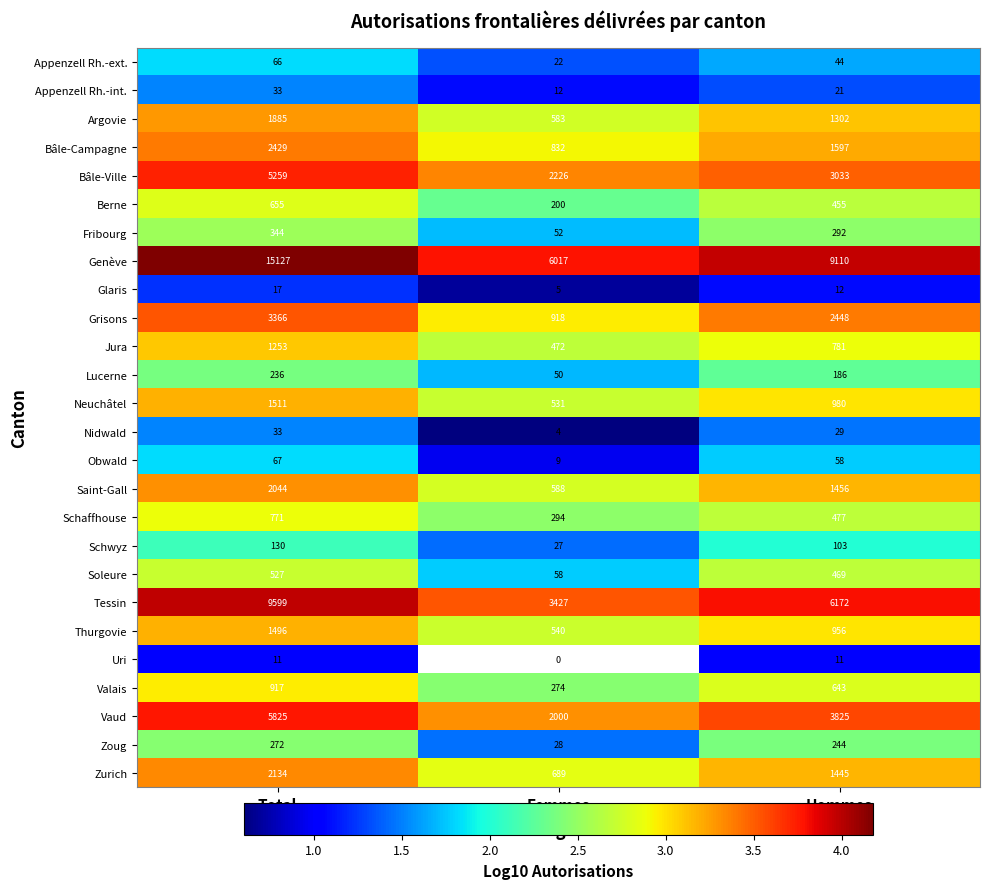

At Hommes, list the series in order from smallest to largest.

Uri, Glaris, Appenzell Rh.-int., Nidwald, Appenzell Rh.-ext., Obwald, Schwyz, Lucerne, Zoug, Fribourg, Berne, Soleure, Schaffhouse, Valais, Jura, Thurgovie, Neuchâtel, Argovie, Zurich, Saint-Gall, Bâle-Campagne, Grisons, Bâle-Ville, Vaud, Tessin, Genève